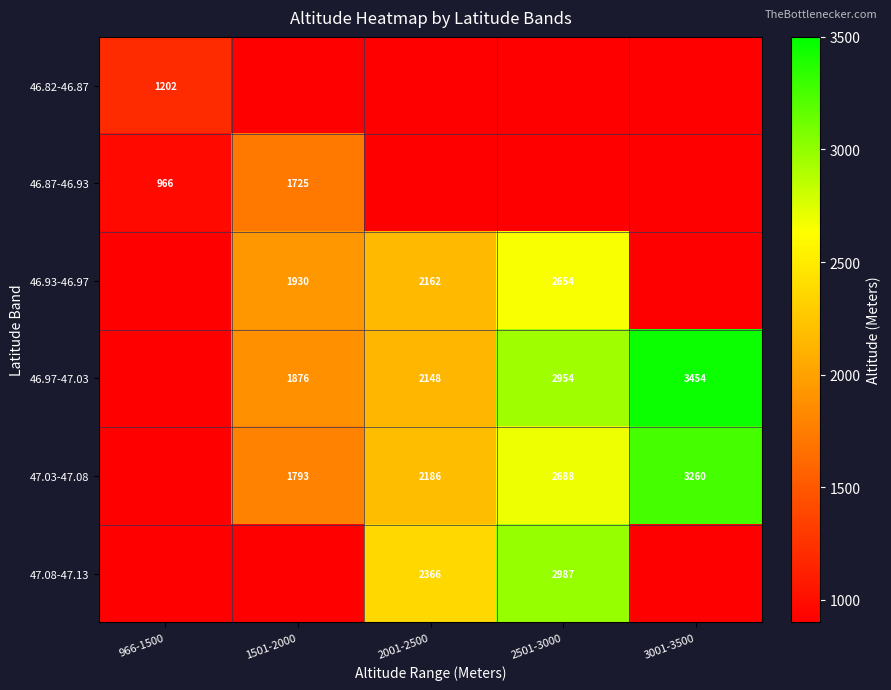

Is the value of 46.93-46.97 at 2001-2500 greater than the value of 46.97-47.03 at 2501-3000?

No